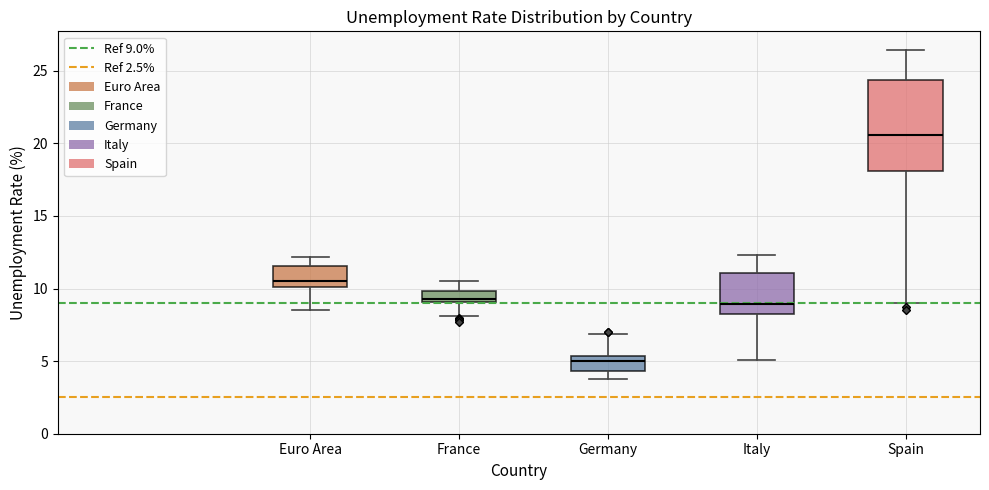

Where does the upper whisker of the box for Germany end on the y-axis? The values are not printed on the chart, so give them approximately, as read against the axis.

7.0